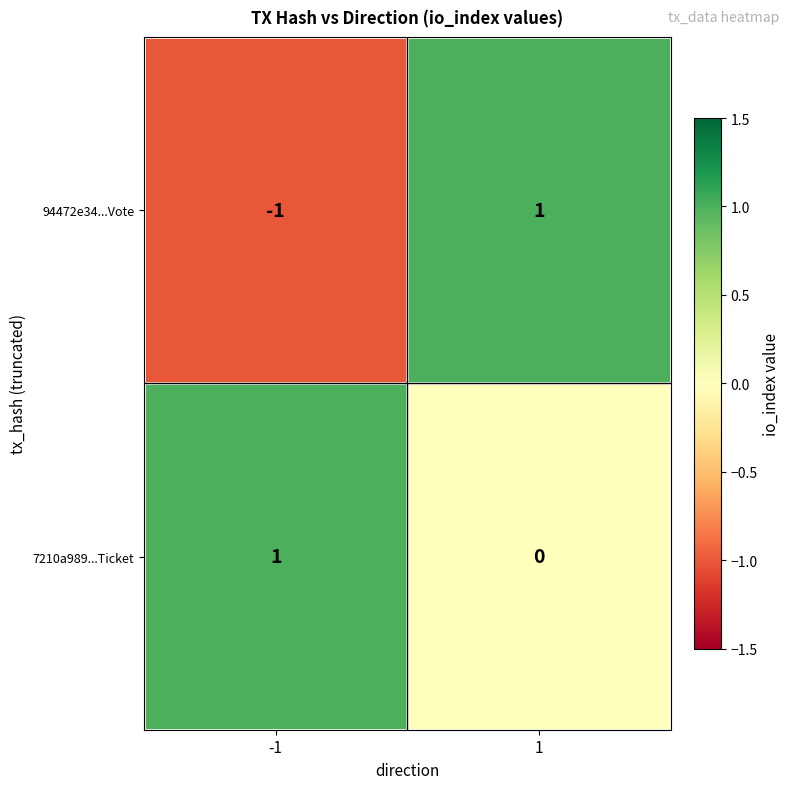

At -1, list the series in order from largest to smallest.

7210a989...Ticket, 94472e34...Vote